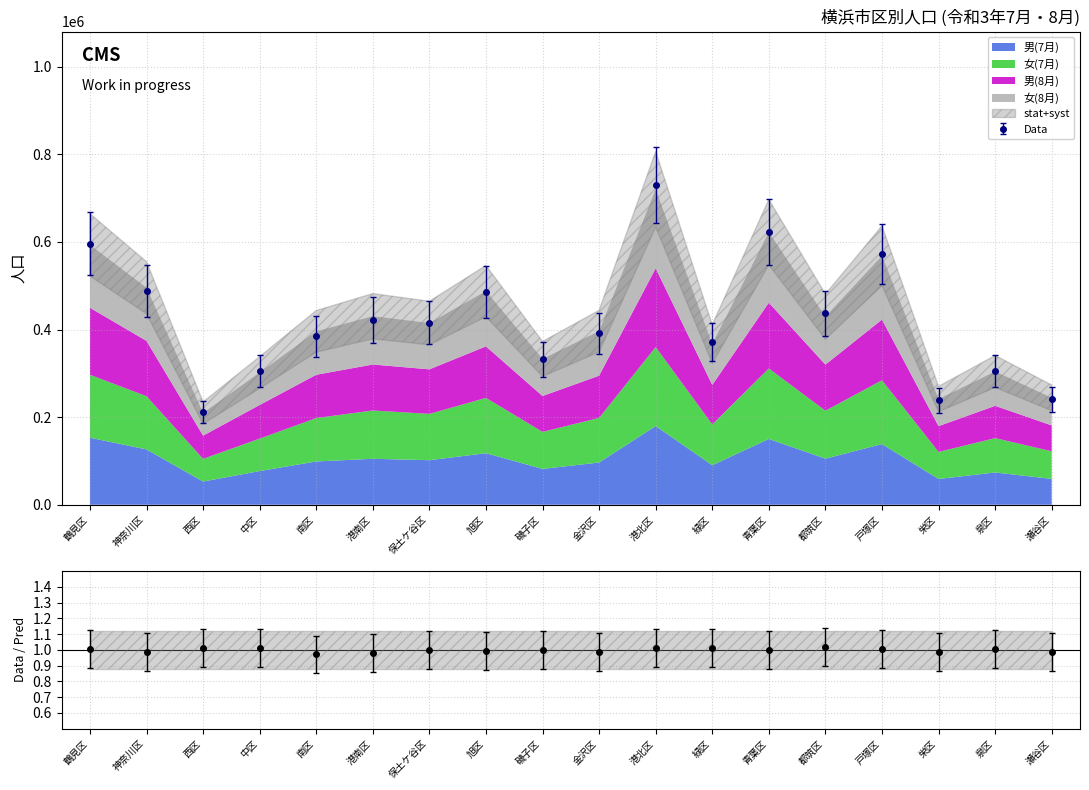

What position from the left is 保土ケ谷区?

7